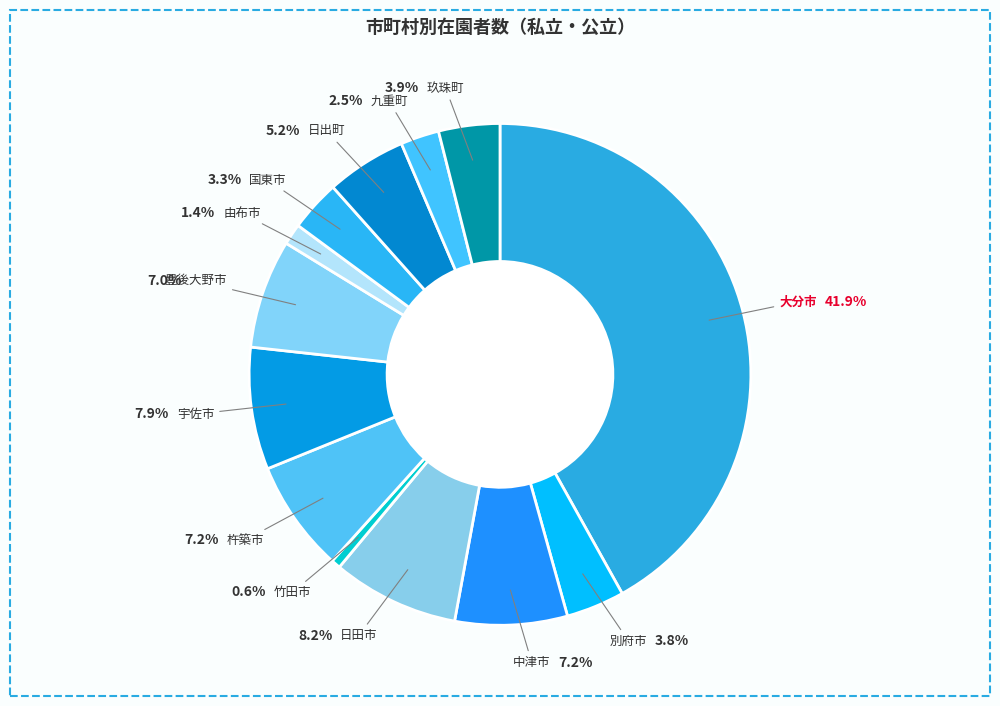

What percentage is the 別府市 slice, to the nearest percent?

4%